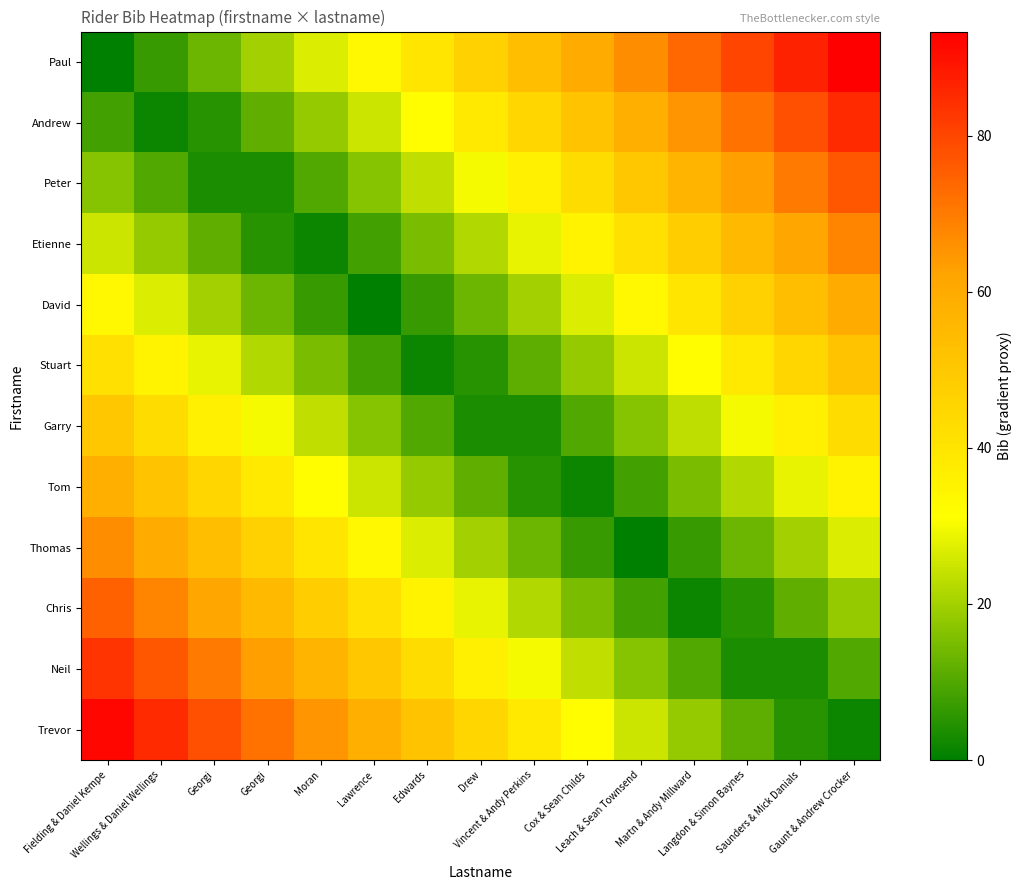

At which category is the sum across all series the highest?

Gaunt & Andrew Crocker